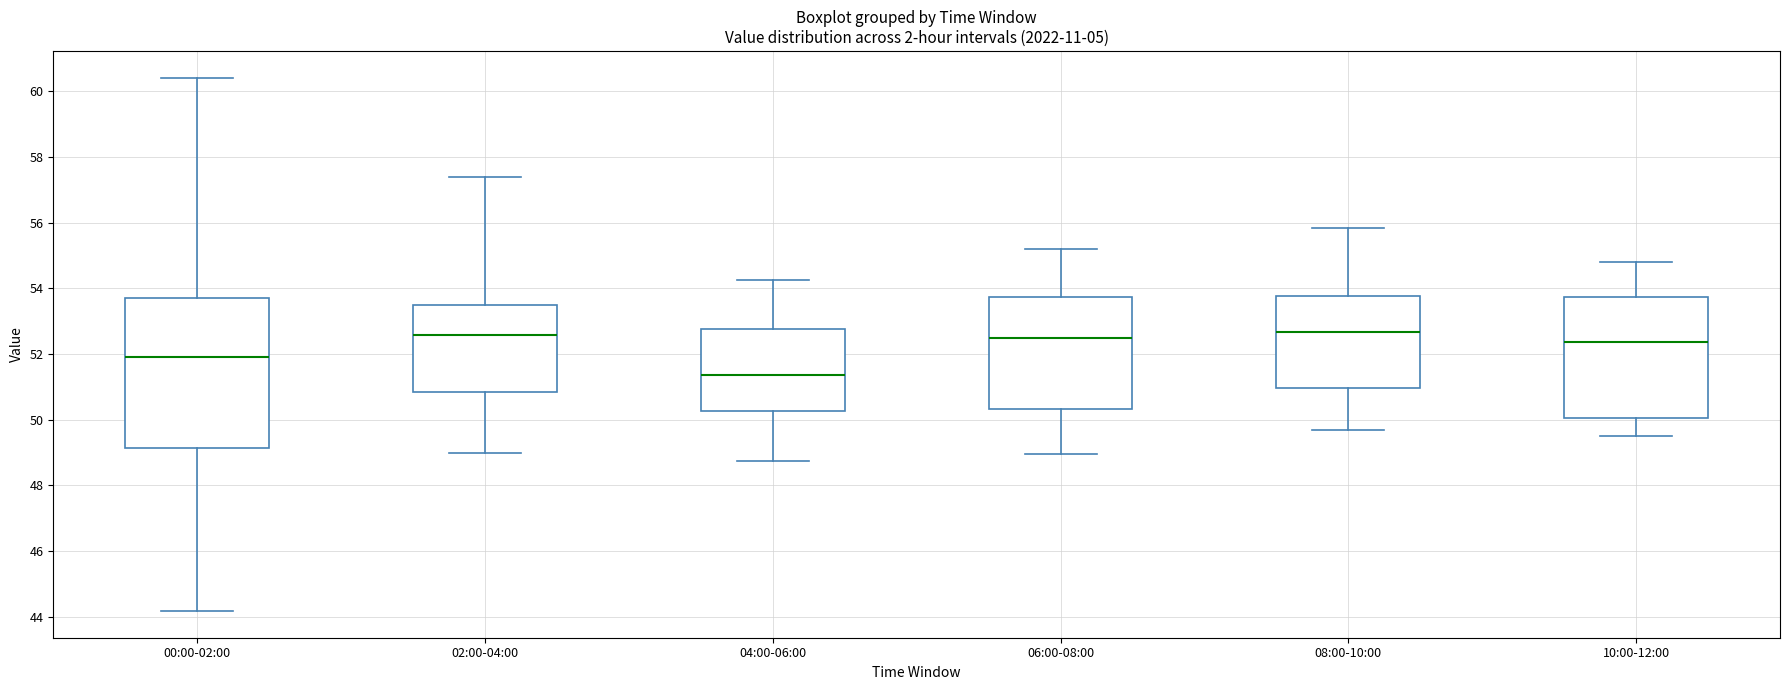

Reading left to right, transcribe this box plot: for each box, give where its median line is, the range the box spans, and where its two whiskers end, as read against the y-axis. The values are not printed on the chart, so give them approximately, as read against the axis.

00:00-02:00: median 52.0, box 49.2 to 53.8, whiskers 44.2 to 60.4
02:00-04:00: median 52.6, box 50.8 to 53.6, whiskers 49.0 to 57.4
04:00-06:00: median 51.4, box 50.2 to 52.8, whiskers 48.8 to 54.2
06:00-08:00: median 52.4, box 50.4 to 53.8, whiskers 49.0 to 55.2
08:00-10:00: median 52.6, box 51.0 to 53.8, whiskers 49.8 to 55.8
10:00-12:00: median 52.4, box 50.0 to 53.8, whiskers 49.6 to 54.8